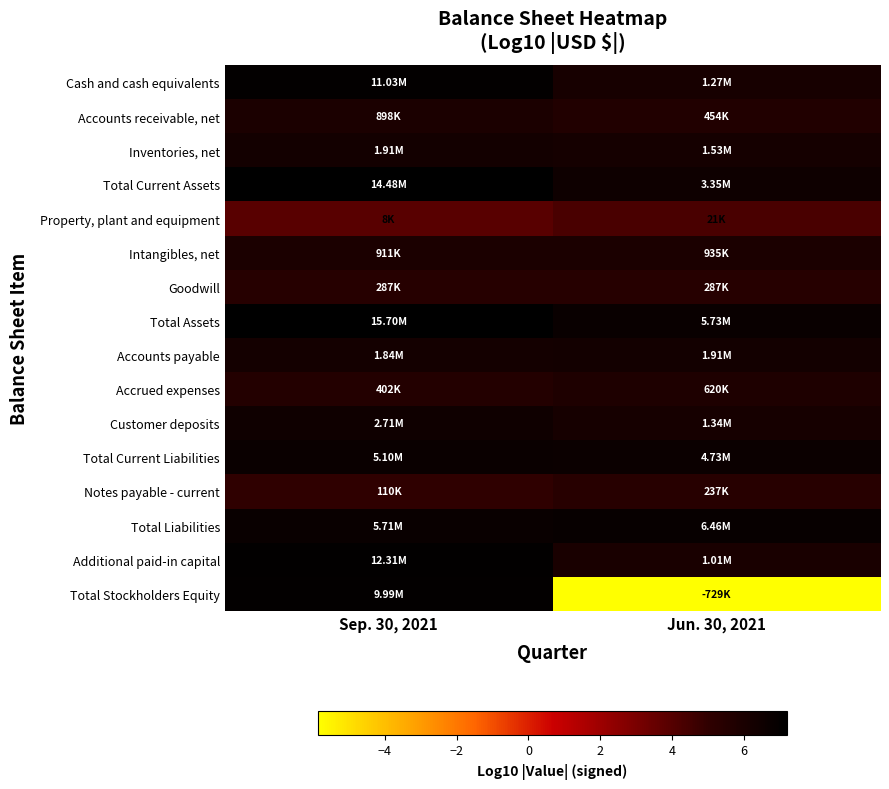

Reading left to right, transcribe all the data shown in this chart.

Cash and cash equivalents: Sep. 30, 2021=7.0	Jun. 30, 2021=6.1
Accounts receivable, net: Sep. 30, 2021=6.0	Jun. 30, 2021=5.7
Inventories, net: Sep. 30, 2021=6.3	Jun. 30, 2021=6.2
Total Current Assets: Sep. 30, 2021=7.2	Jun. 30, 2021=6.5
Property, plant and equipment: Sep. 30, 2021=3.9	Jun. 30, 2021=4.3
Intangibles, net: Sep. 30, 2021=6.0	Jun. 30, 2021=6.0
Goodwill: Sep. 30, 2021=5.5	Jun. 30, 2021=5.5
Total Assets: Sep. 30, 2021=7.2	Jun. 30, 2021=6.8
Accounts payable: Sep. 30, 2021=6.3	Jun. 30, 2021=6.3
Accrued expenses: Sep. 30, 2021=5.6	Jun. 30, 2021=5.8
Customer deposits: Sep. 30, 2021=6.4	Jun. 30, 2021=6.1
Total Current Liabilities: Sep. 30, 2021=6.7	Jun. 30, 2021=6.7
Notes payable - current: Sep. 30, 2021=5.0	Jun. 30, 2021=5.4
Total Liabilities: Sep. 30, 2021=6.8	Jun. 30, 2021=6.8
Additional paid-in capital: Sep. 30, 2021=7.1	Jun. 30, 2021=6.0
Total Stockholders Equity: Sep. 30, 2021=7.0	Jun. 30, 2021=-5.9